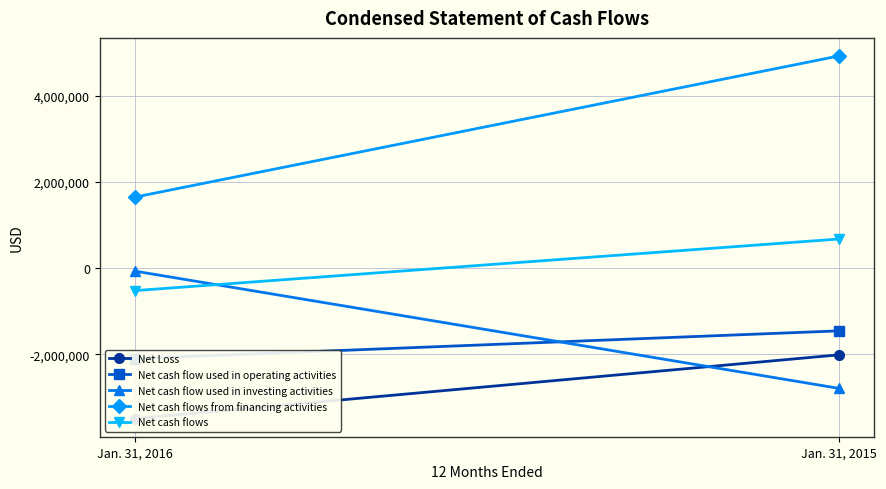

The value of Net cash flow used in operating activities at Jan. 31, 2016 is -3589390. True or false?

False